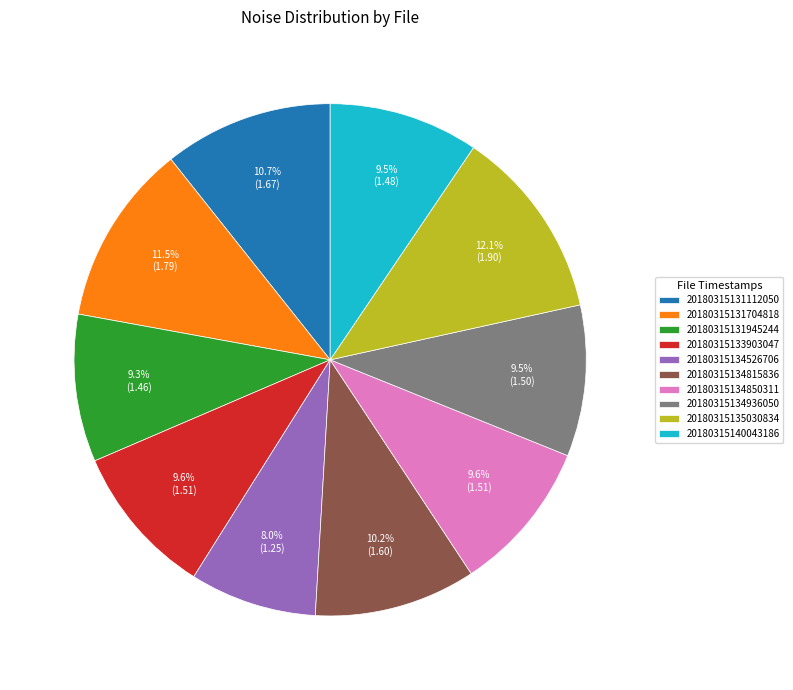

To the nearest percent, what percentage of the pie is 20180315133903047?

10%